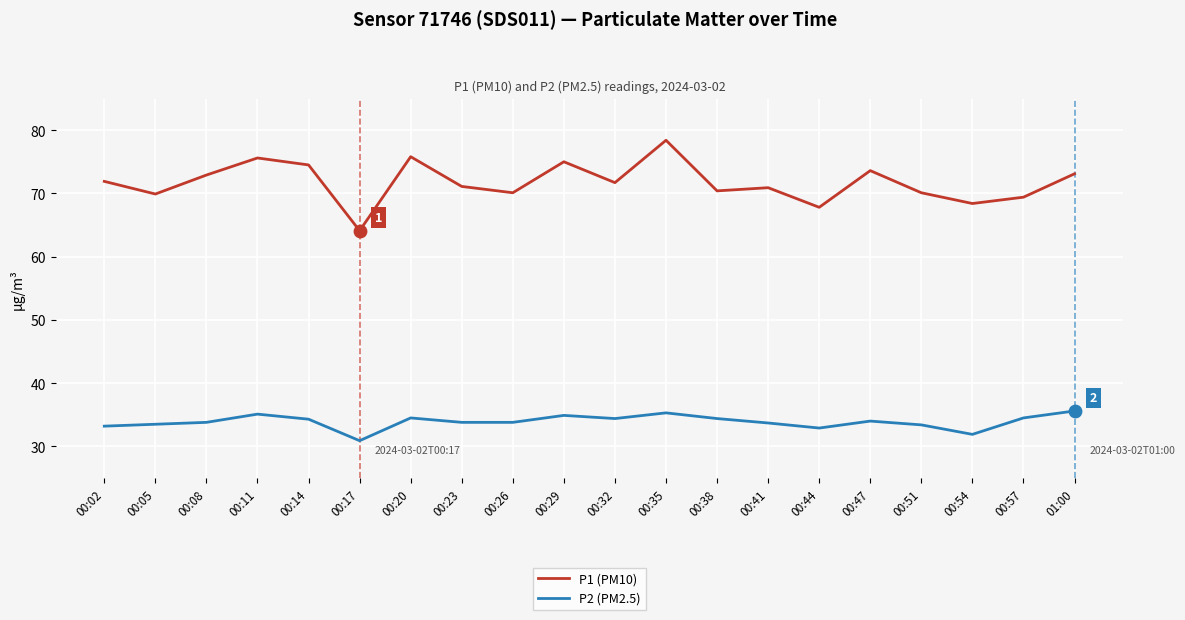

What are all the series names shown in the legend?

P1 (PM10), P2 (PM2.5)